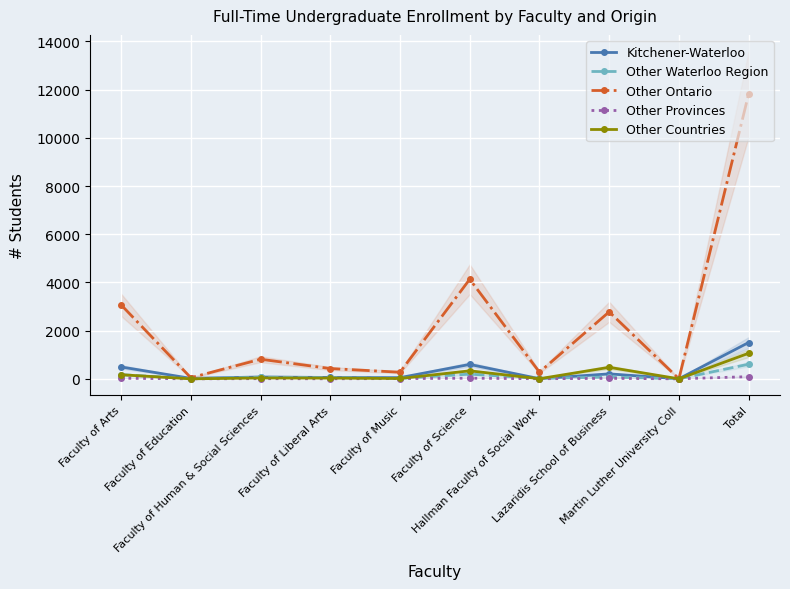

What is the maximum value shown in the chart?

11819